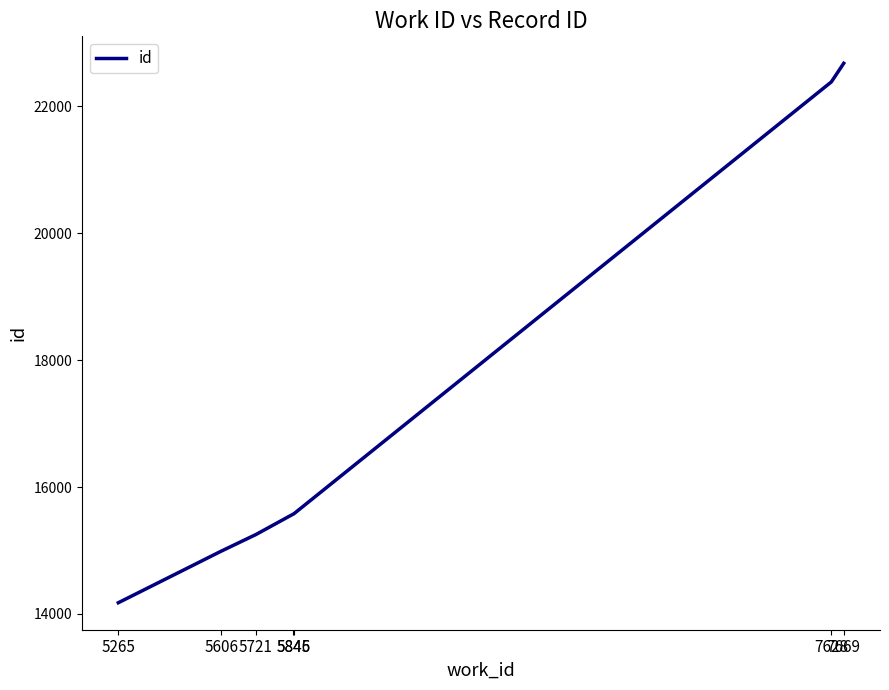

What is the ratio of the value at 5845 to the value at 7628?

0.7